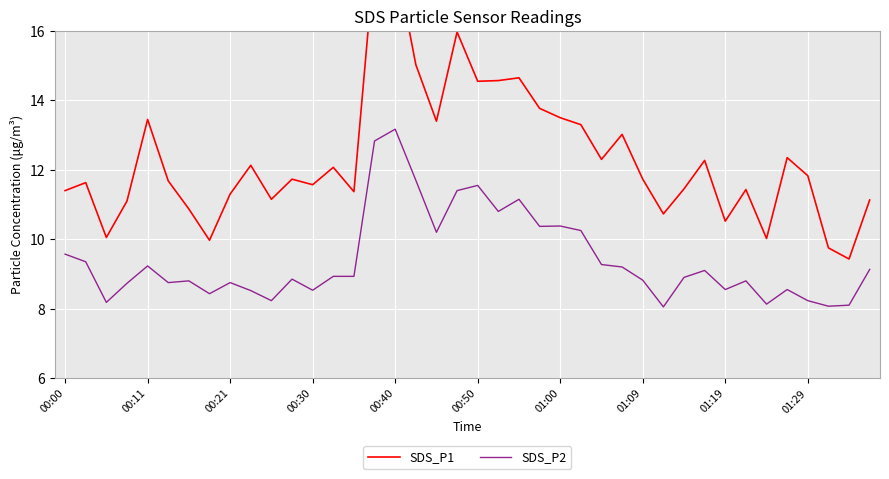

Is the value of SDS_P1 at 17 greater than the value of SDS_P2 at 35?

Yes